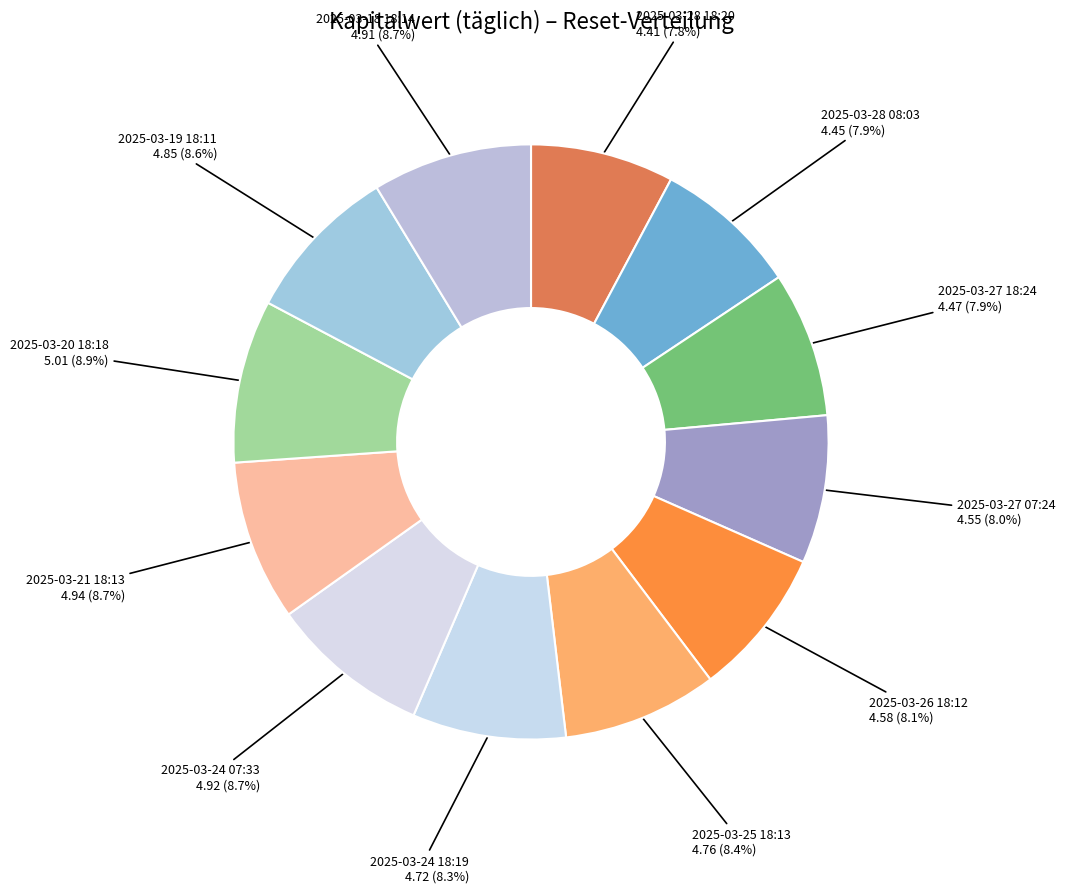

How many segments does this pie chart have?

12